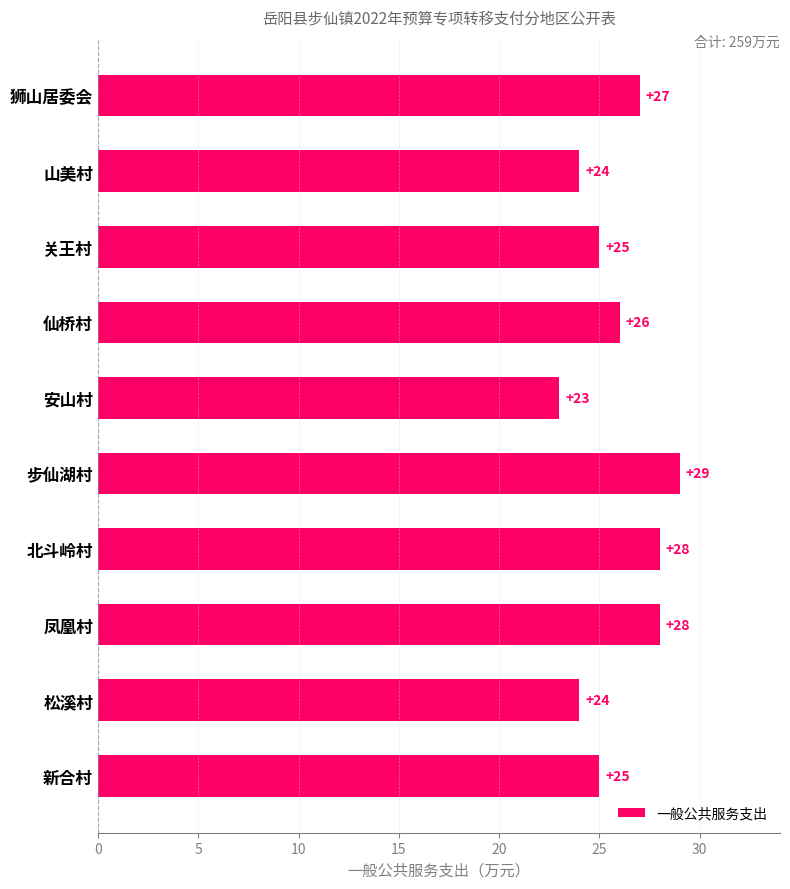

Does the chart contain any negative values?

No